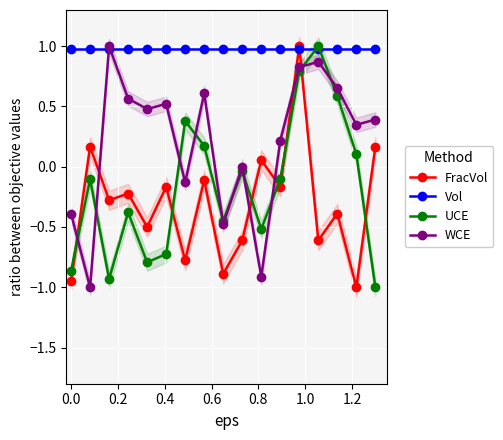

How many lines are shown in the chart?

4